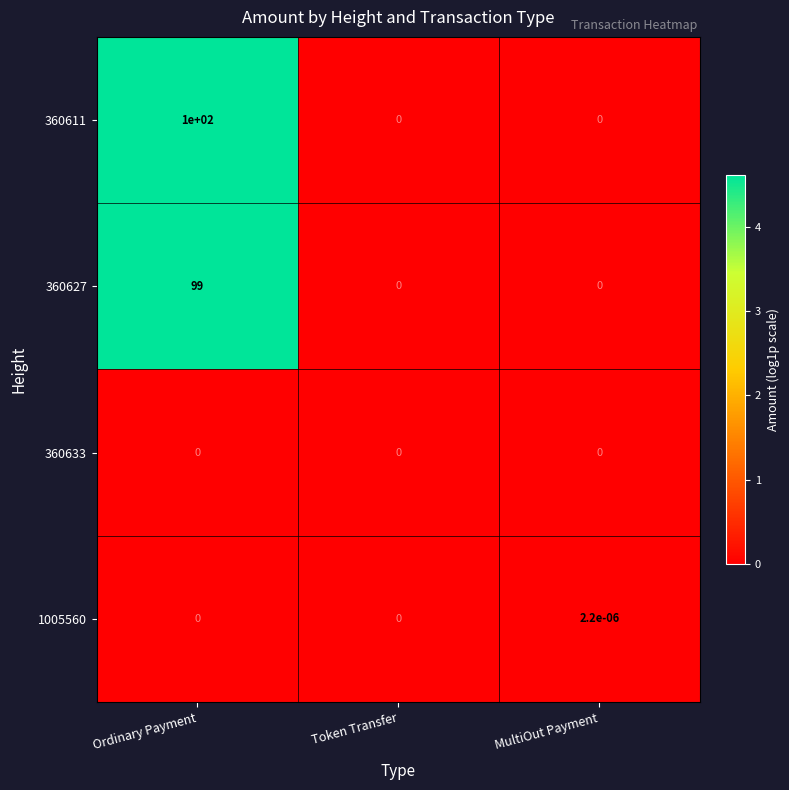

Which series has the largest total across all categories?

360611